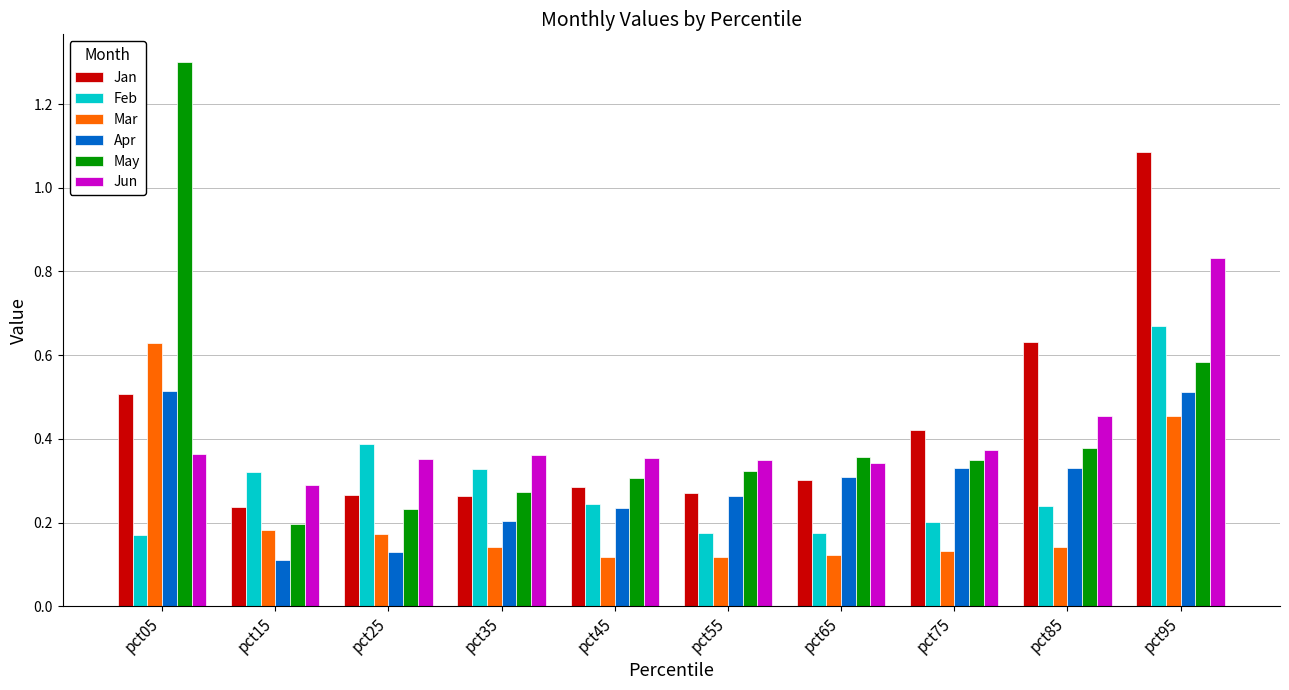

Which series has the largest range (max minus min)?

May